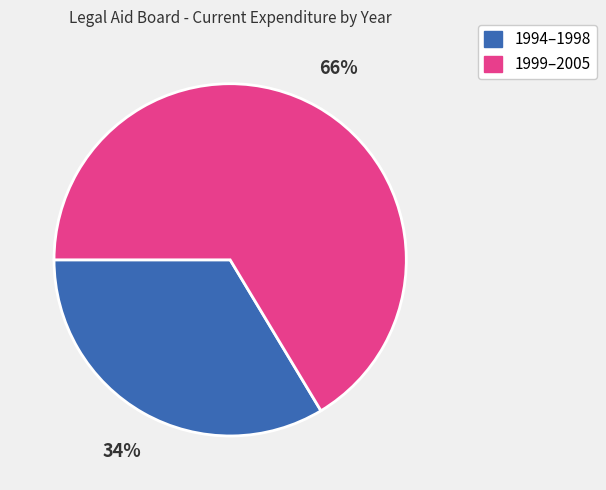

To the nearest percent, what is the average slice percentage?

50%